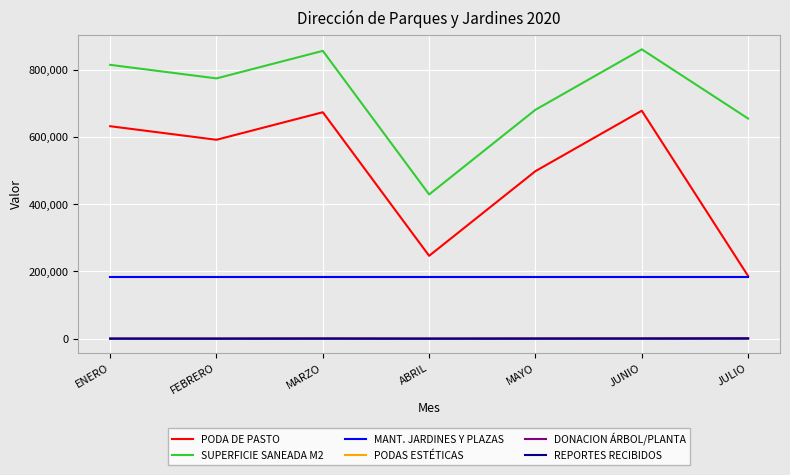

Is the value of SUPERFICIE SANEADA M2 at MARZO greater than the value of PODAS ESTÉTICAS at ENERO?

Yes